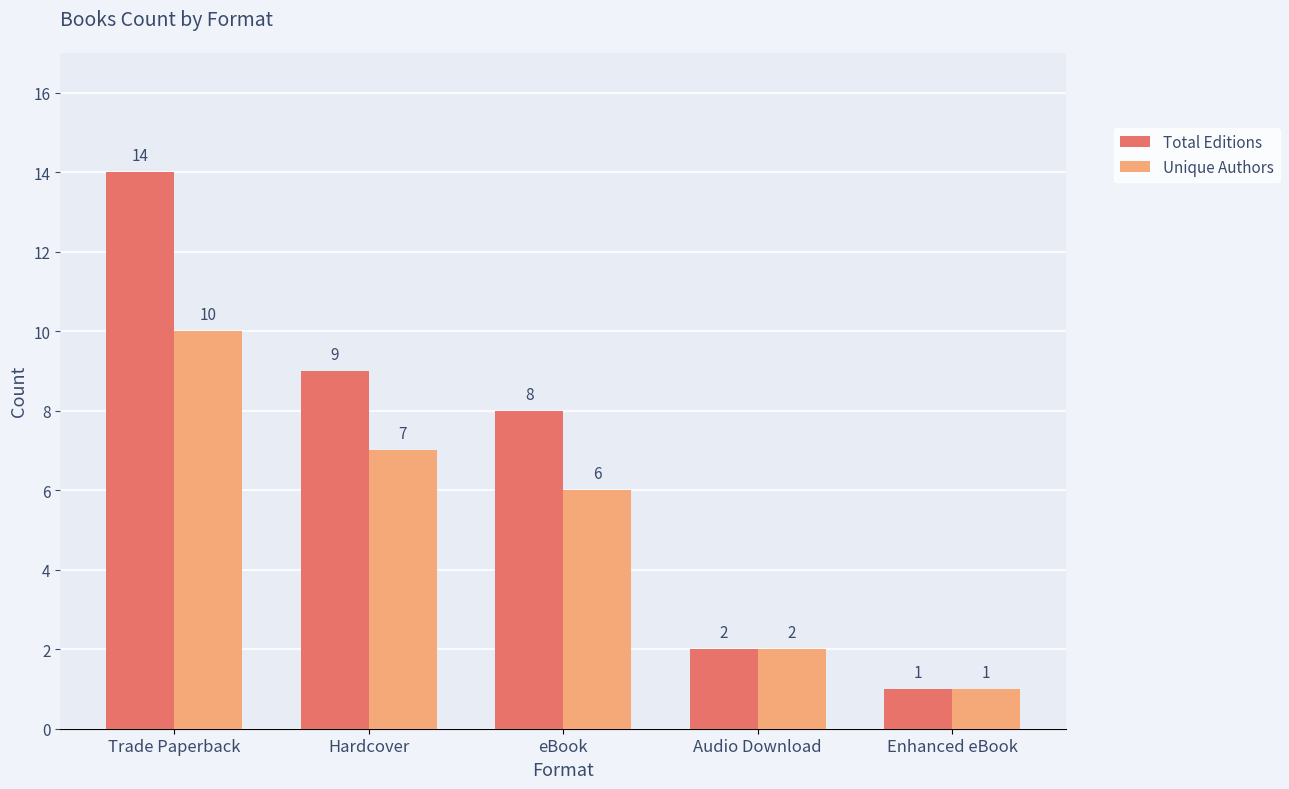

Rank the series by their maximum value, from highest to lowest.

Total Editions, Unique Authors